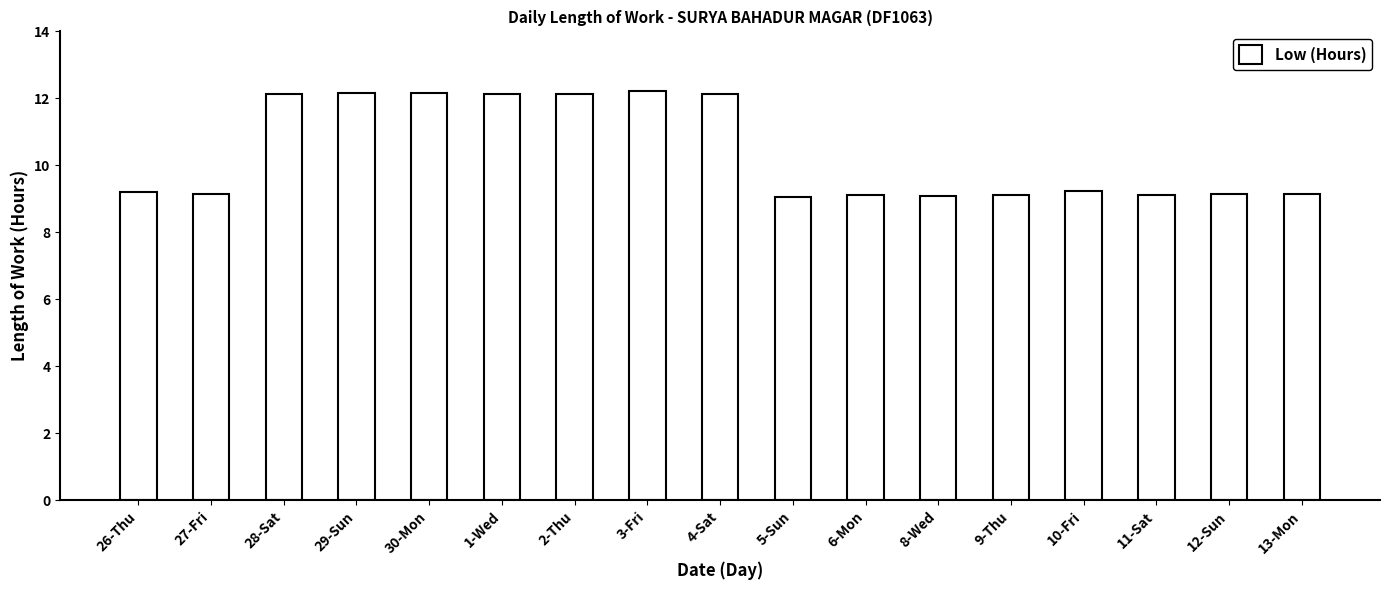

What is the label of the 16th bar from the left?

12-Sun